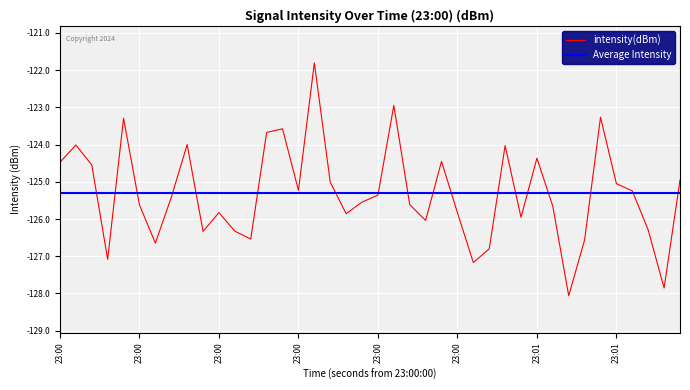

What is the label of the 1st point from the left?

23:00